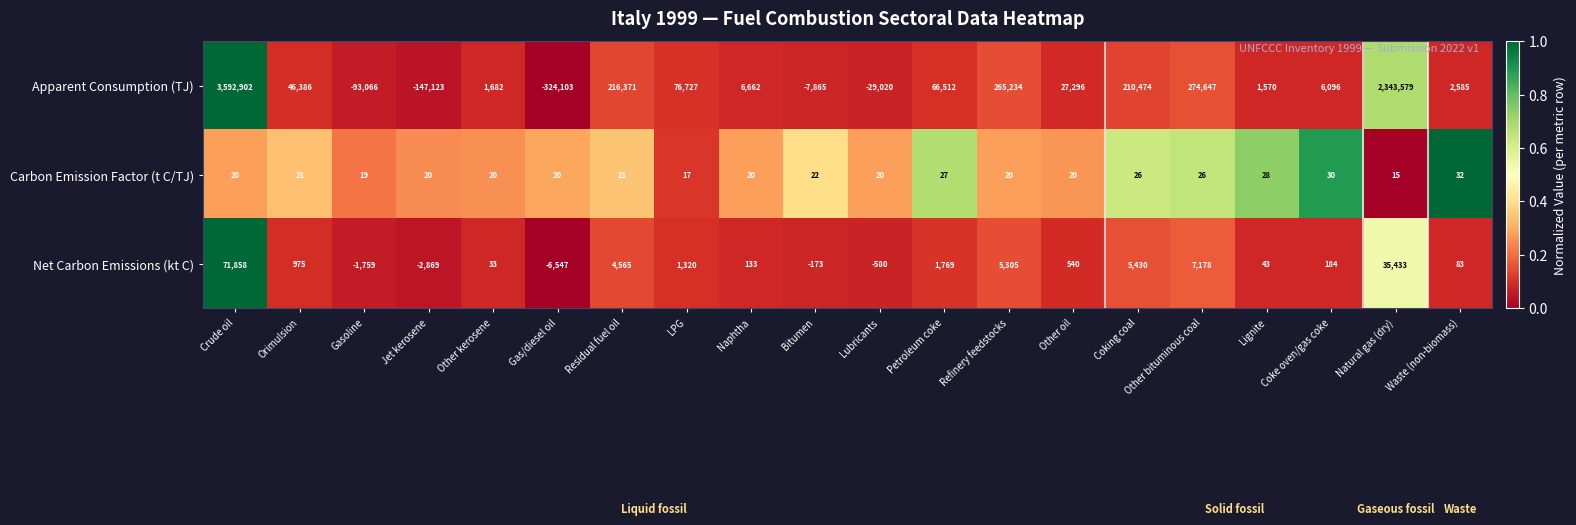

The Apparent Consumption (TJ) series shows 210474 at Coking coal. True or false?

True